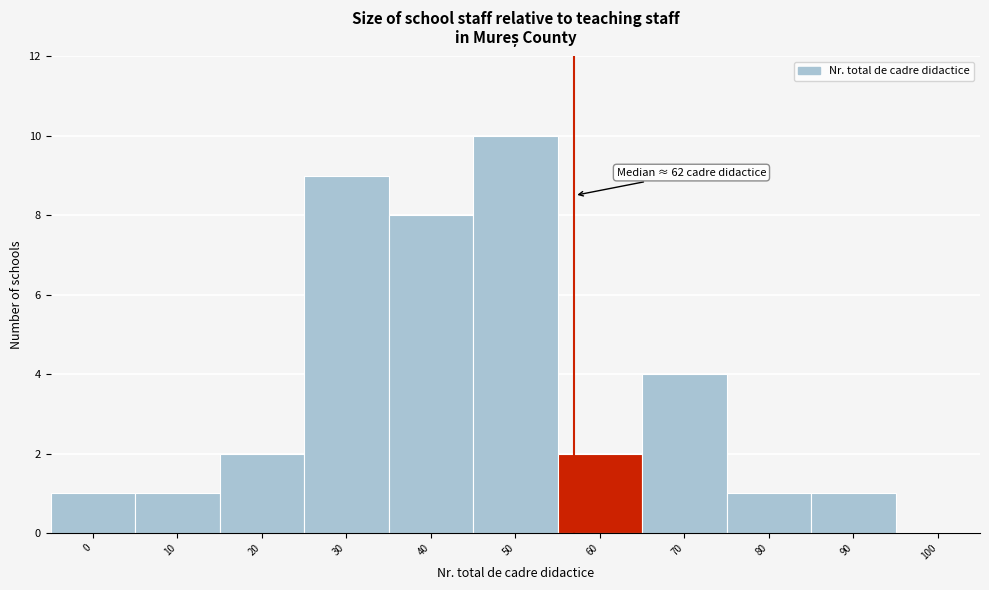

Reading right to left, transcribe all the data shown in this chart.

100=0	90=1	80=1	70=4	60=2	50=10	40=8	30=9	20=2	10=1	0=1